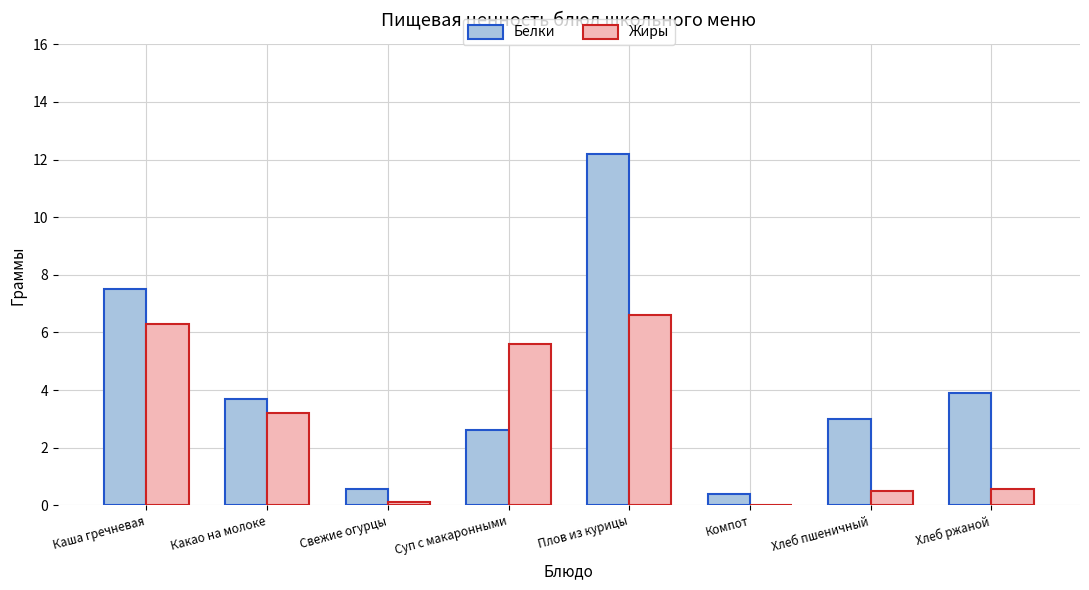

True or false: Жиры has a value of 0.5 at Хлеб пшеничный.

True